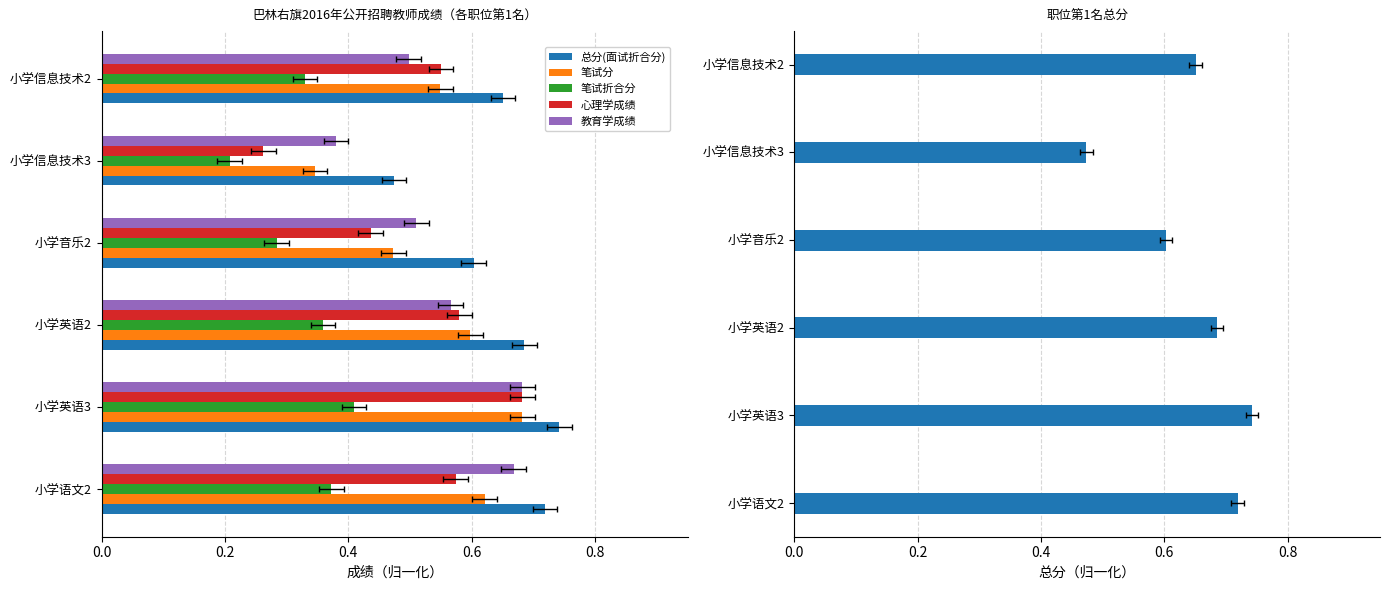

Which series has the largest range (max minus min)?

心理学成绩